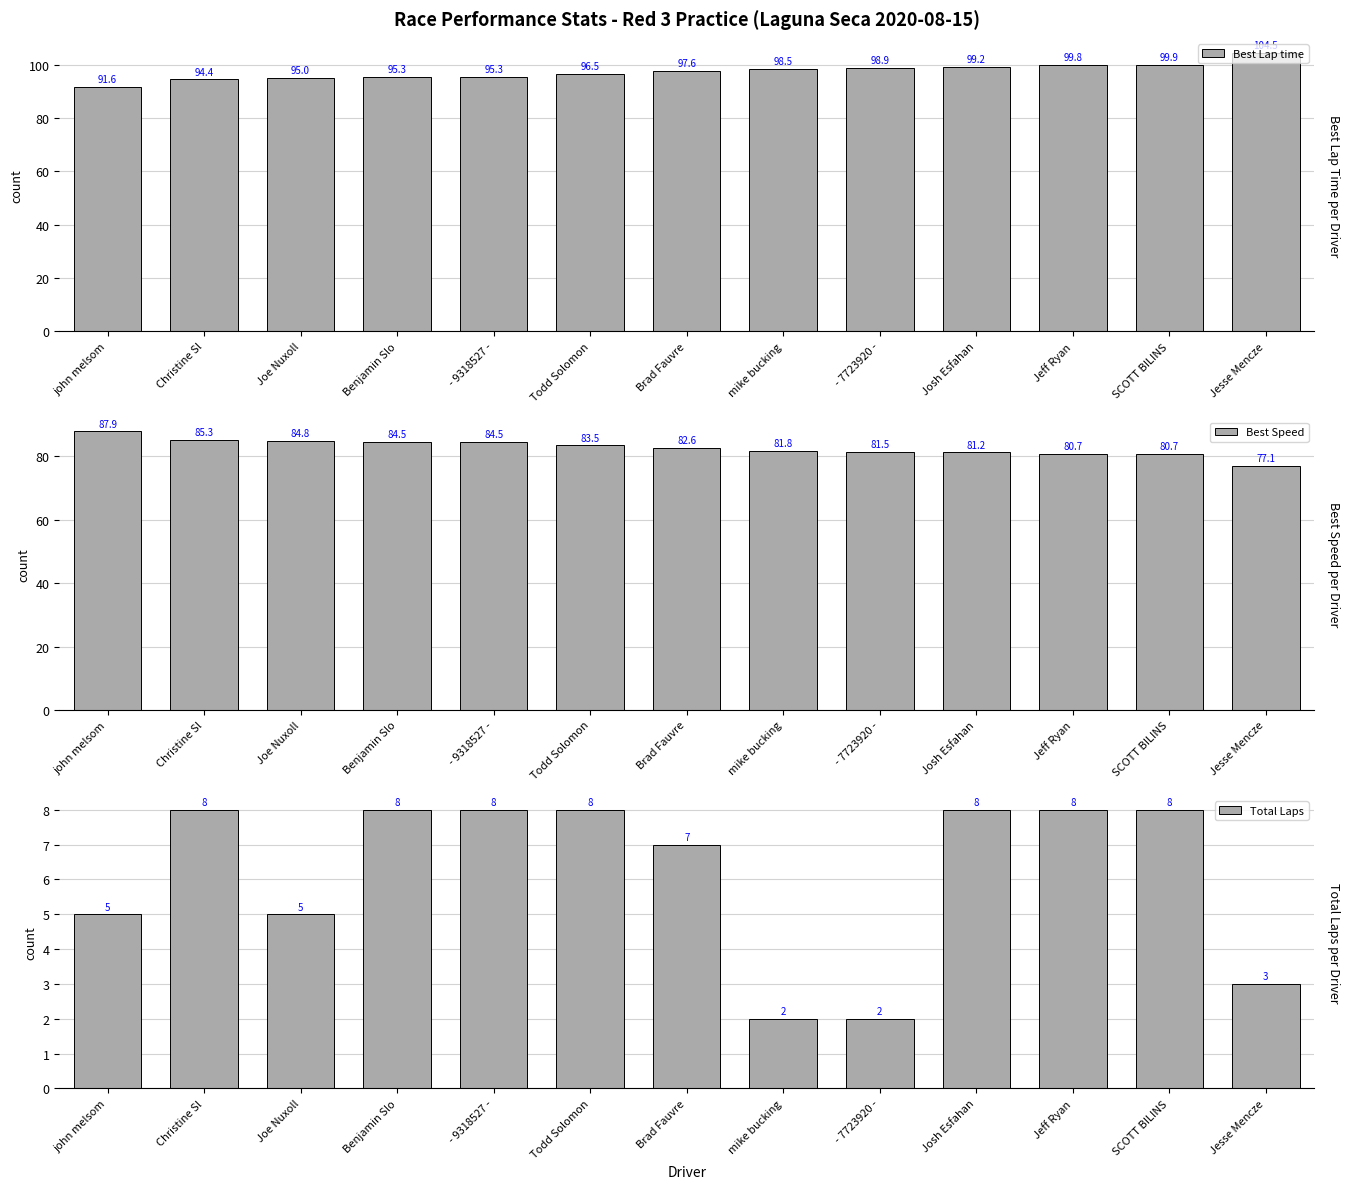

What are all the series names shown in the legend?

Best Lap time, Best Speed, Total Laps